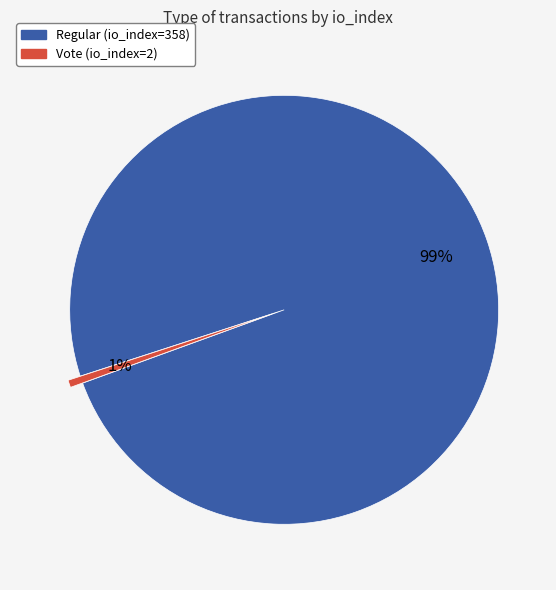

Combined, do Vote (io_index=2) and Regular (io_index=358) account for over 50%?

Yes